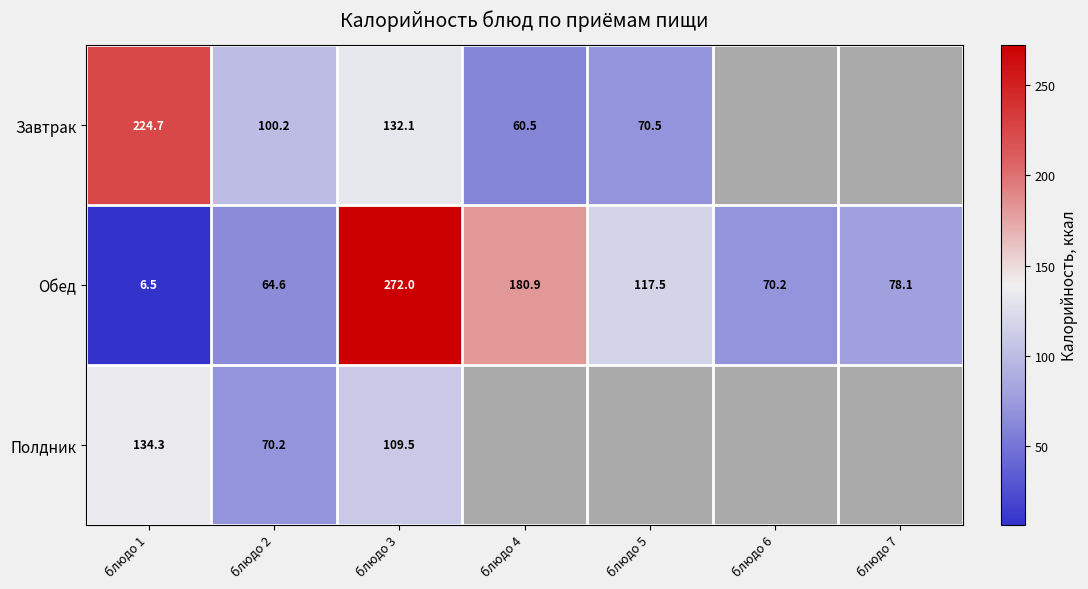

How many categories are shown in the chart?

7